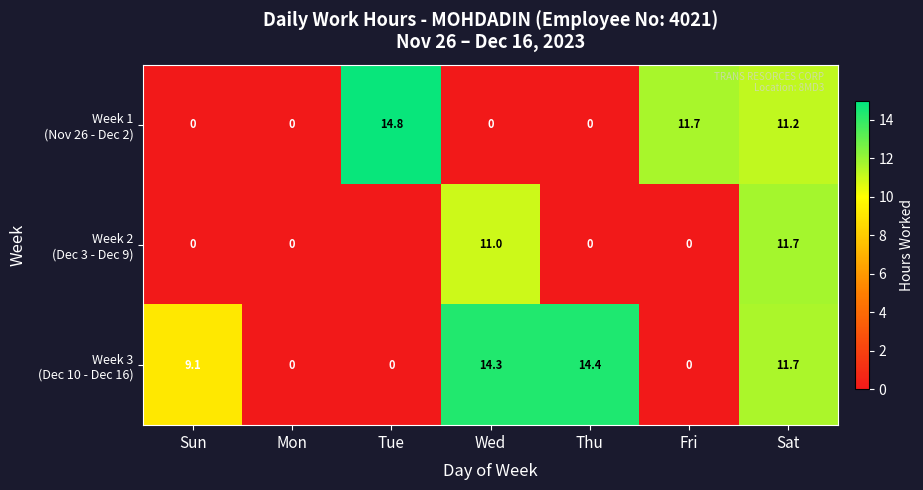

Which category has the lowest value across all series?

Tue